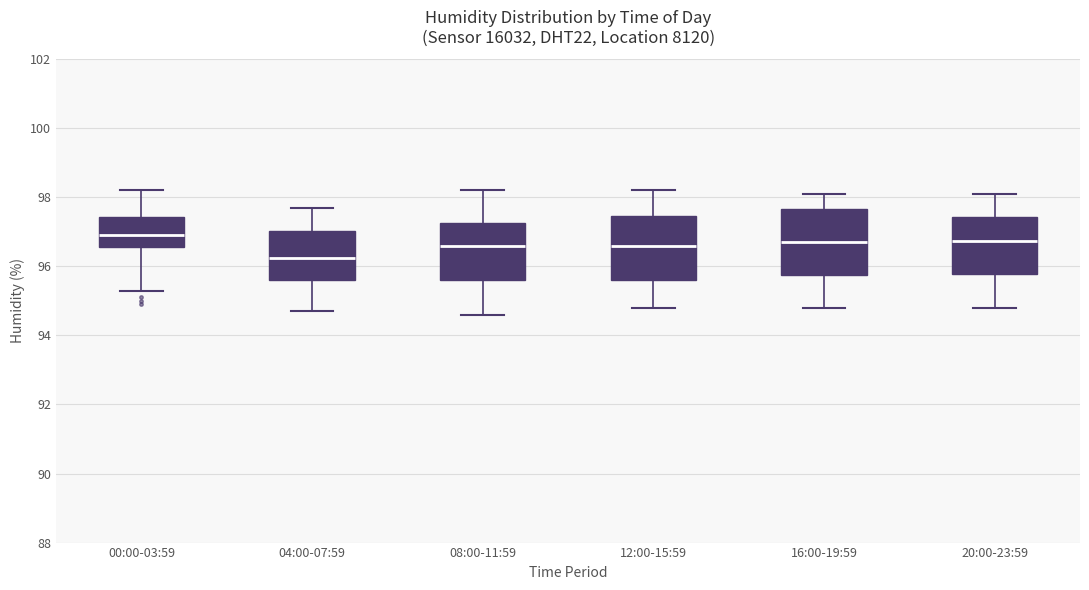

Reading left to right, read every box against the y-axis: the position of its median line, the range the box covers, and the ends of its whiskers. The values are not printed on the chart, so give them approximately, as read against the axis.

00:00-03:59: median 97.0, box 96.6 to 97.4, whiskers 95.4 to 98.2
04:00-07:59: median 96.2, box 95.6 to 97.0, whiskers 94.8 to 97.8
08:00-11:59: median 96.6, box 95.6 to 97.2, whiskers 94.6 to 98.2
12:00-15:59: median 96.6, box 95.6 to 97.4, whiskers 94.8 to 98.2
16:00-19:59: median 96.8, box 95.8 to 97.6, whiskers 94.8 to 98.2
20:00-23:59: median 96.8, box 95.8 to 97.4, whiskers 94.8 to 98.2